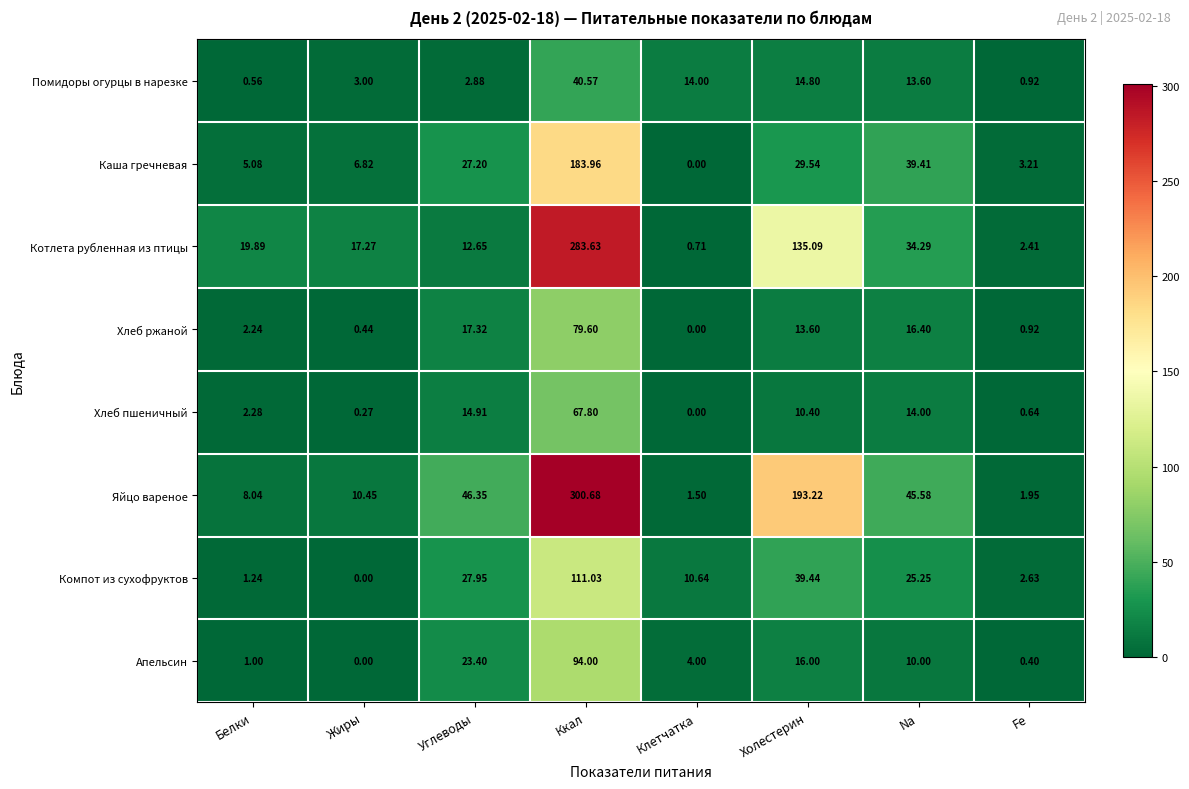

Which series has the widest spread of values?

Яйцо вареное